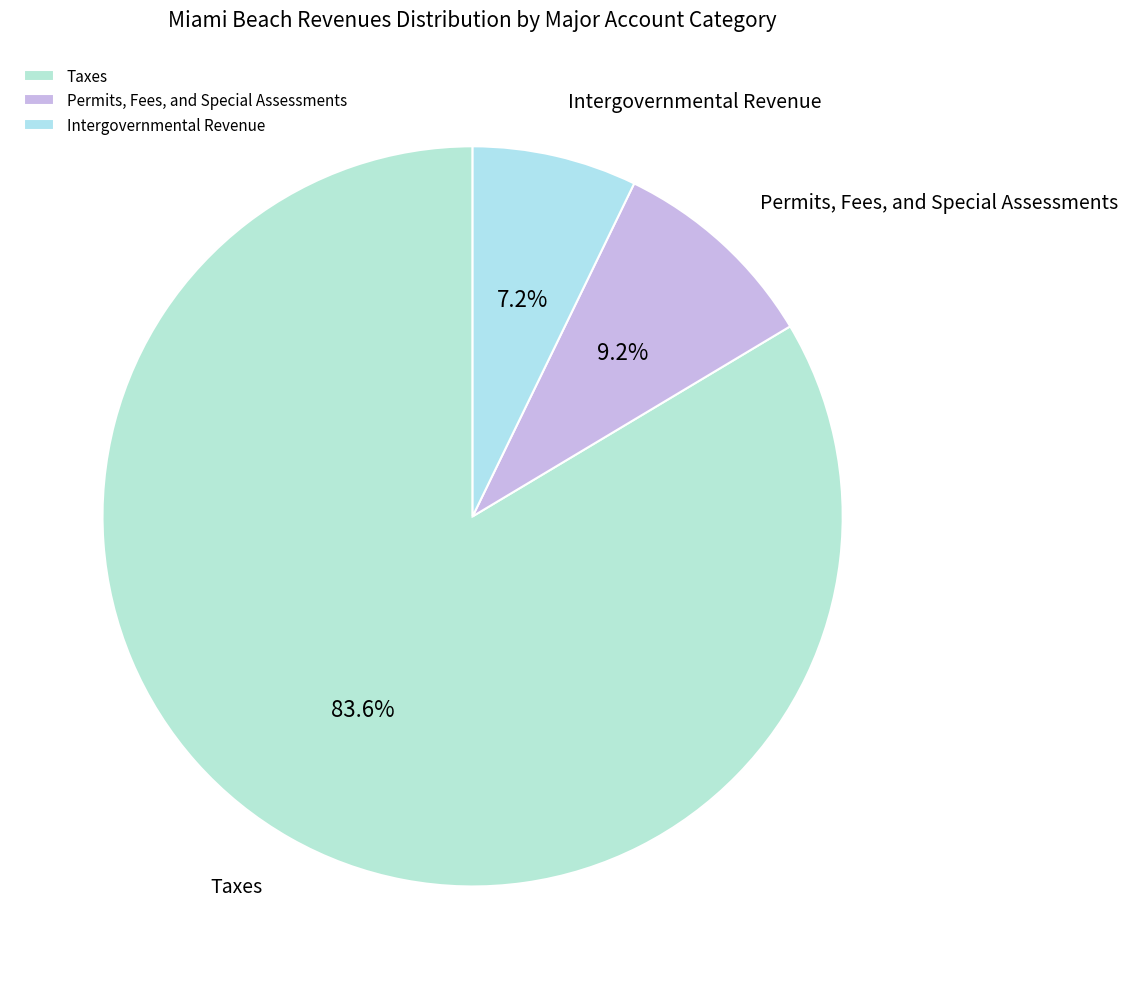

What is the ratio of the value at Permits, Fees, and Special Assessments to the value at Intergovernmental Revenue?

1.3